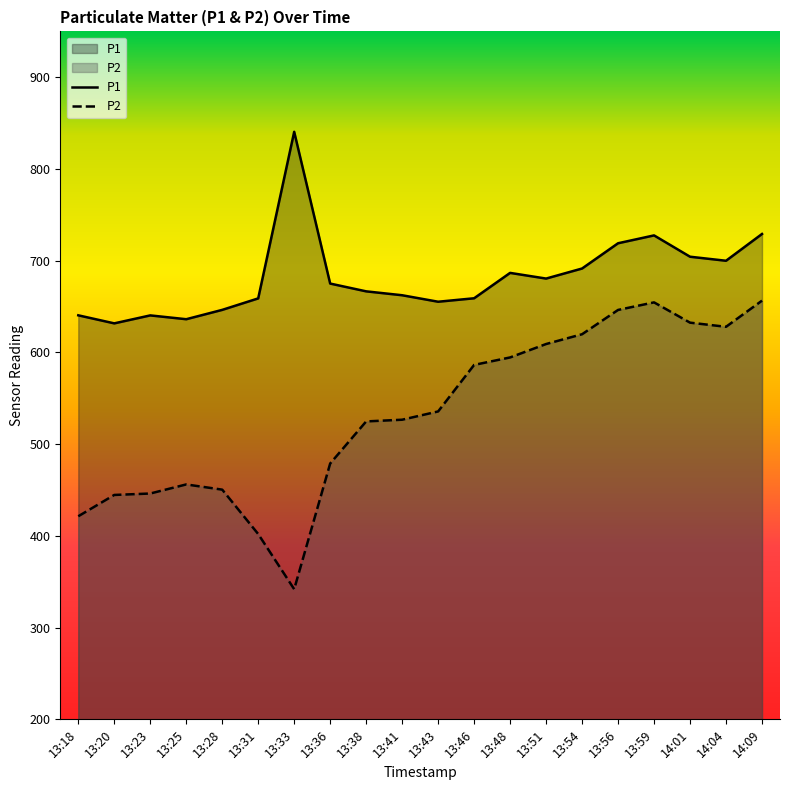

Which category has the highest value across all series?

13:33